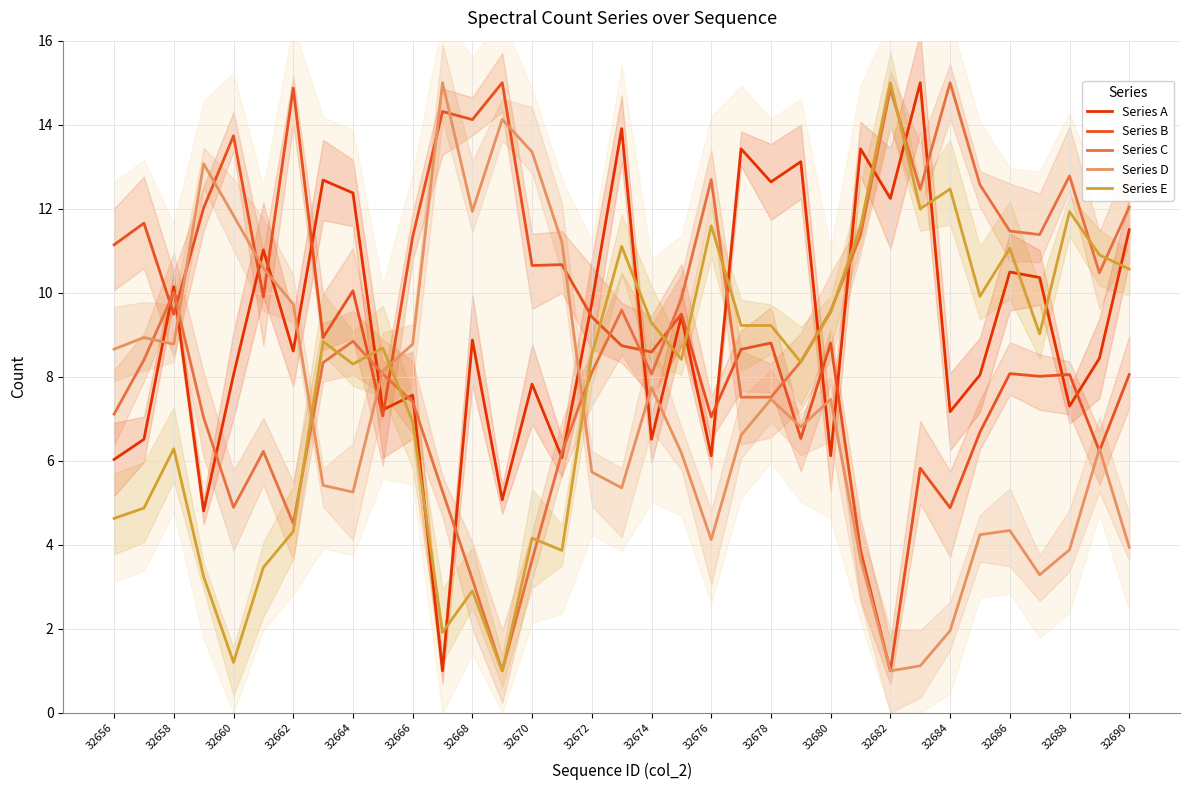

Is the value of Series E at 32666 greater than the value of Series B at 32672?

No